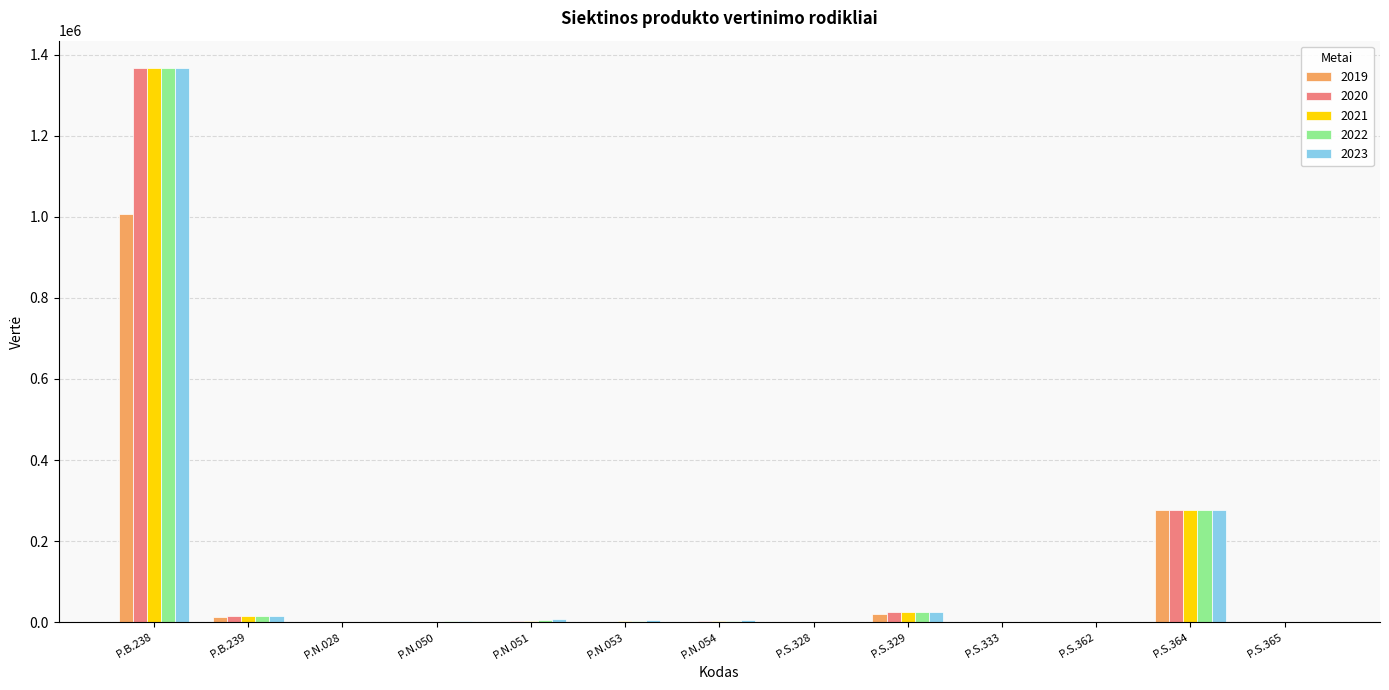

At which category is the sum across all series the highest?

P.B.238